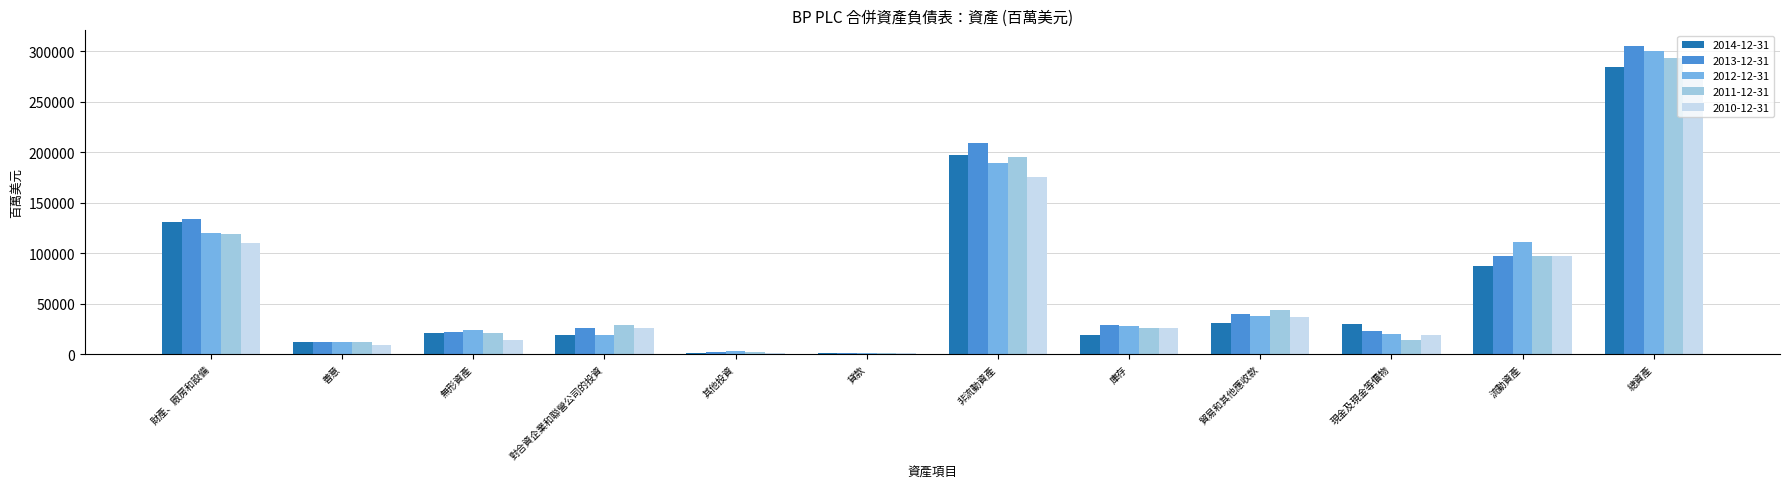

At which category is the sum across all series the highest?

總資產